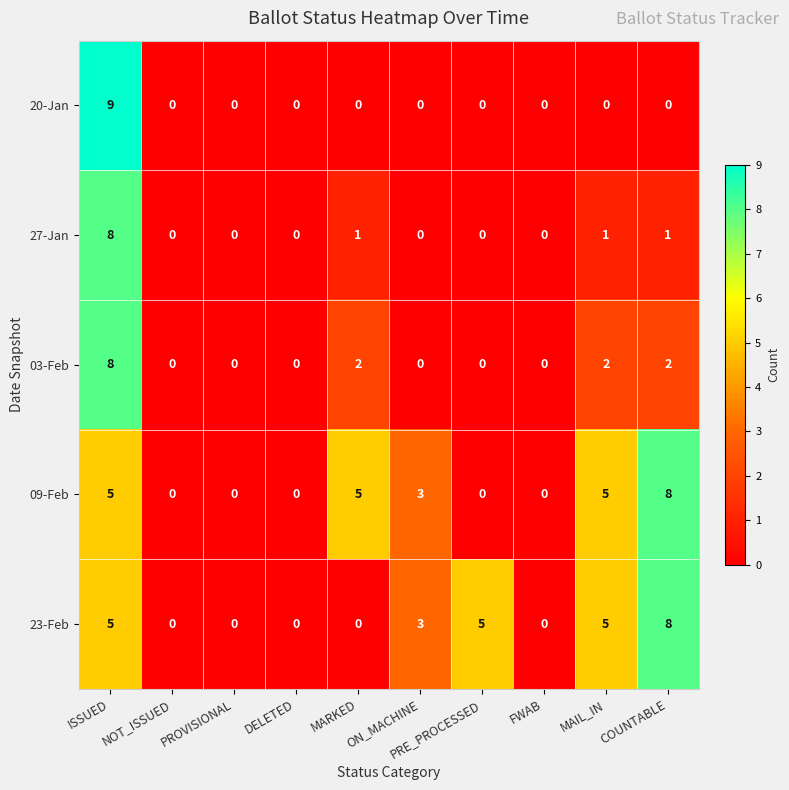

How many 23-Feb values are between 0 and 5?

9